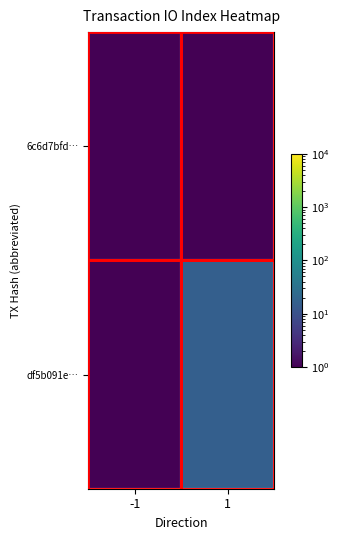

Rank the series by their average value, from highest to lowest.

df5b091e…, 6c6d7bfd…